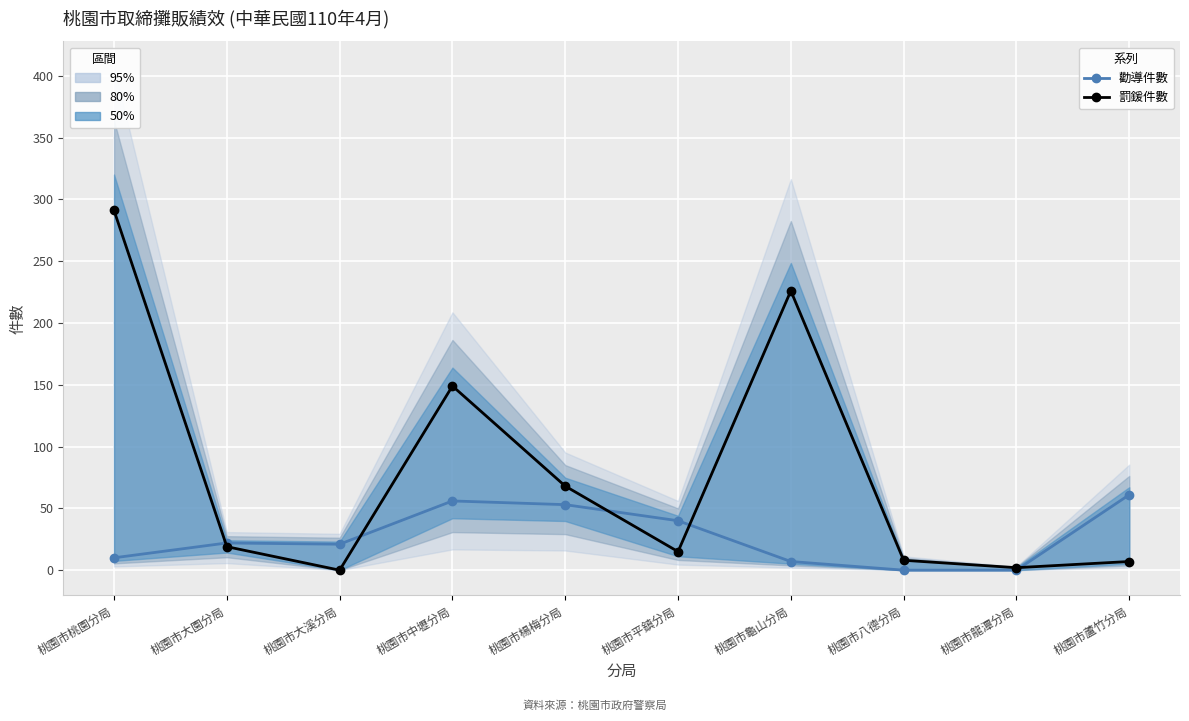

At how many categories does at least one series exceed 283?

1